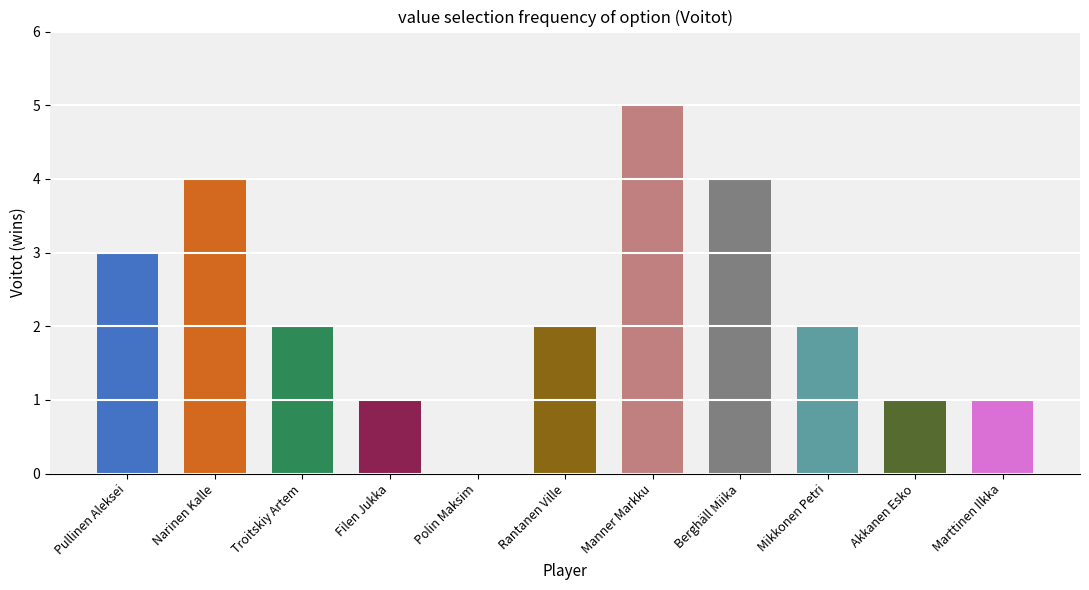

Does the chart contain stacked bars?

No